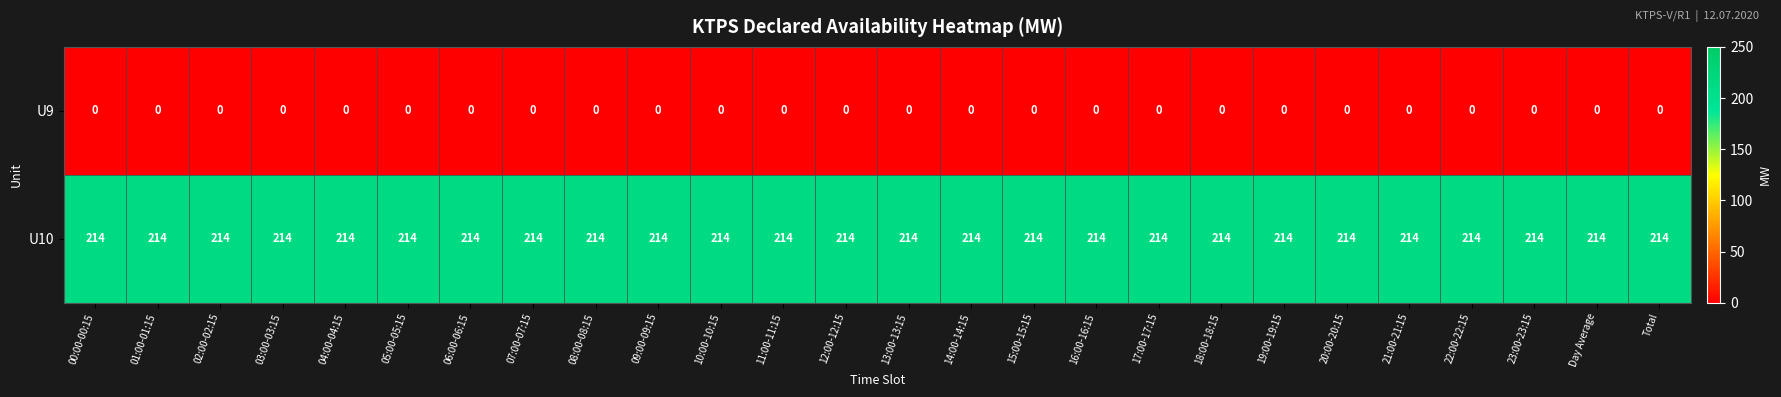

Rank the series at 02:00-02:15 from lowest to highest value.

U9, U10